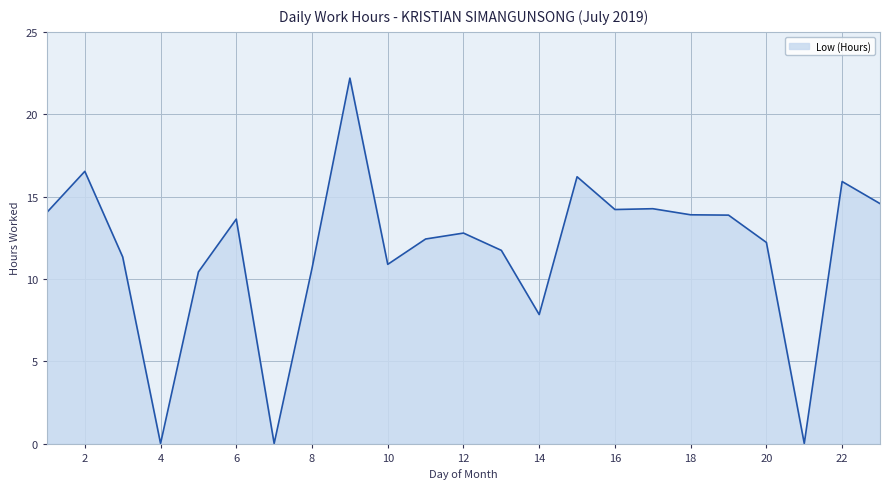

What is the greatest value displayed?

22.2